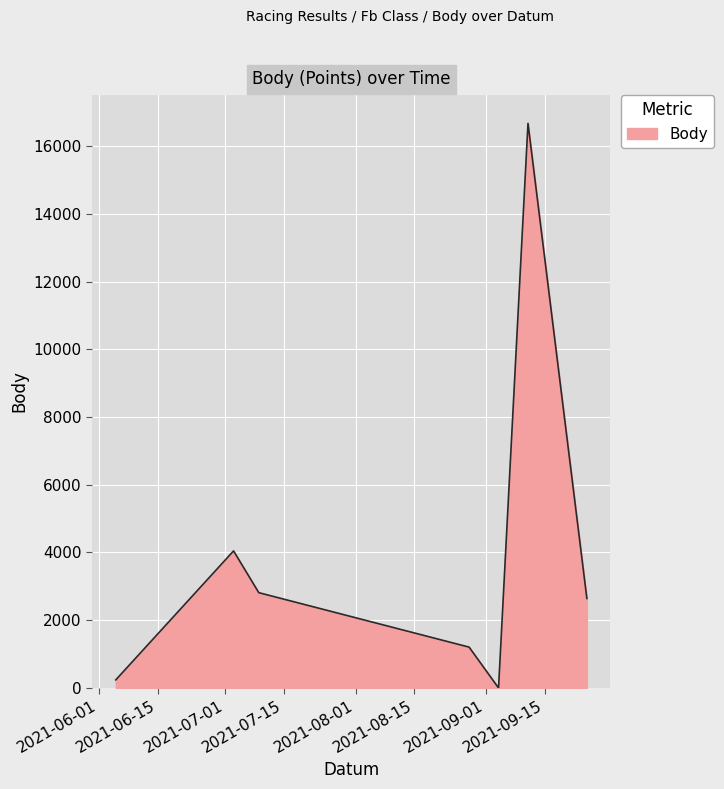

What is the difference between the maximum and second lowest values?

16432